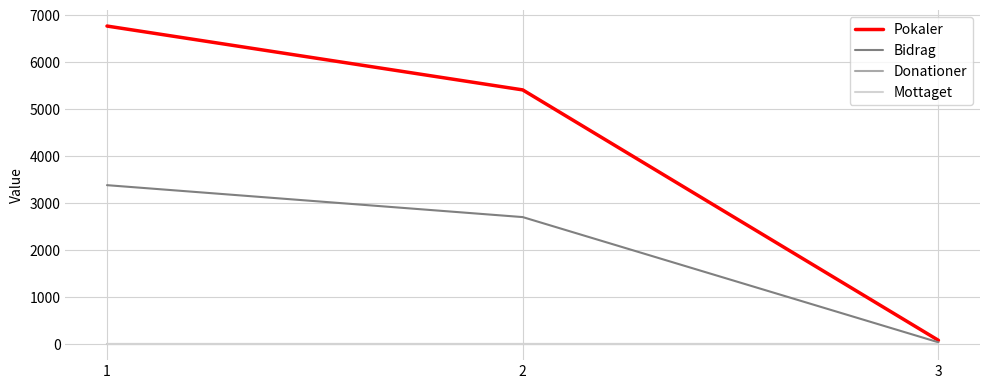

True or false: Pokaler has a value of 32 at 3.

False